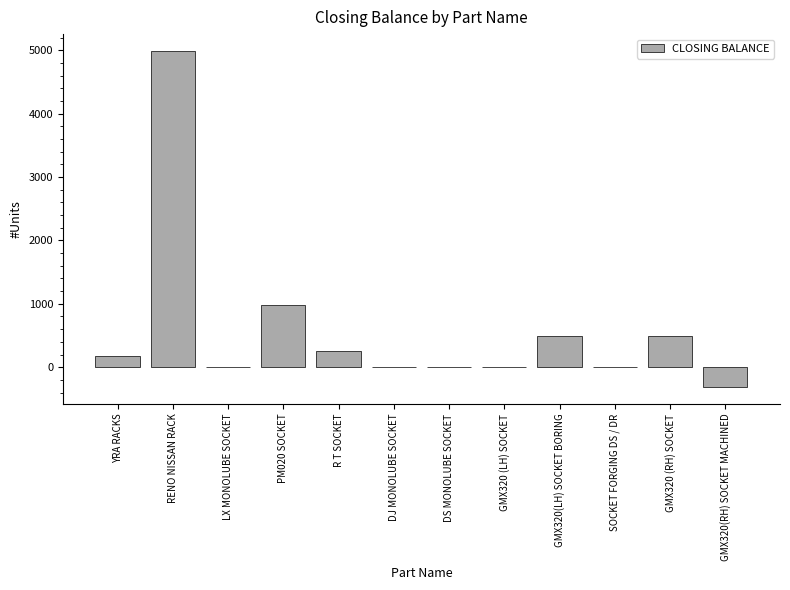

Reading right to left, list all the values displayed in this chart.

-315	500	0	500	0	0	0	254	977	0	4990	183